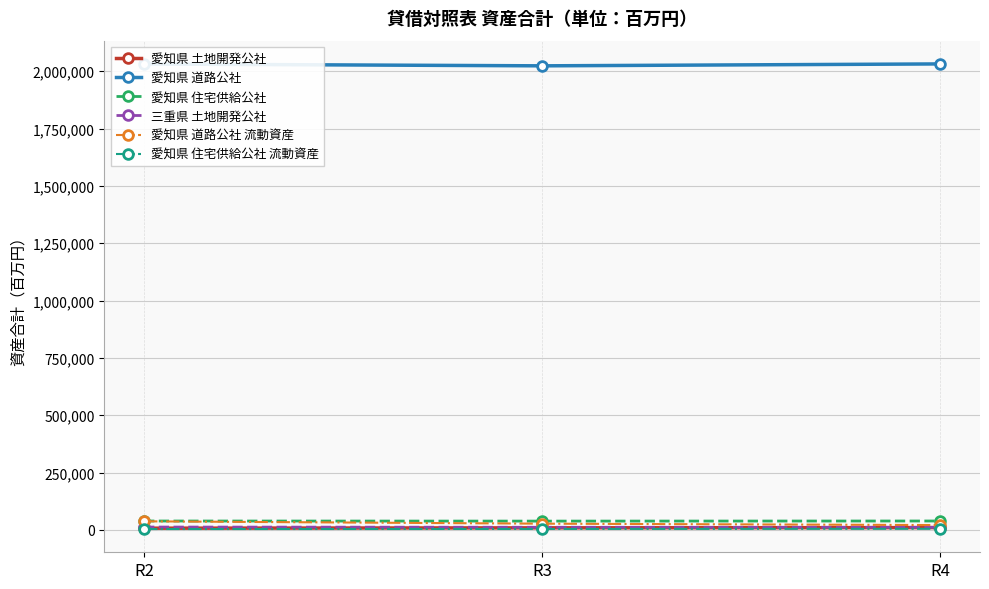

How many categories are shown in the chart?

3